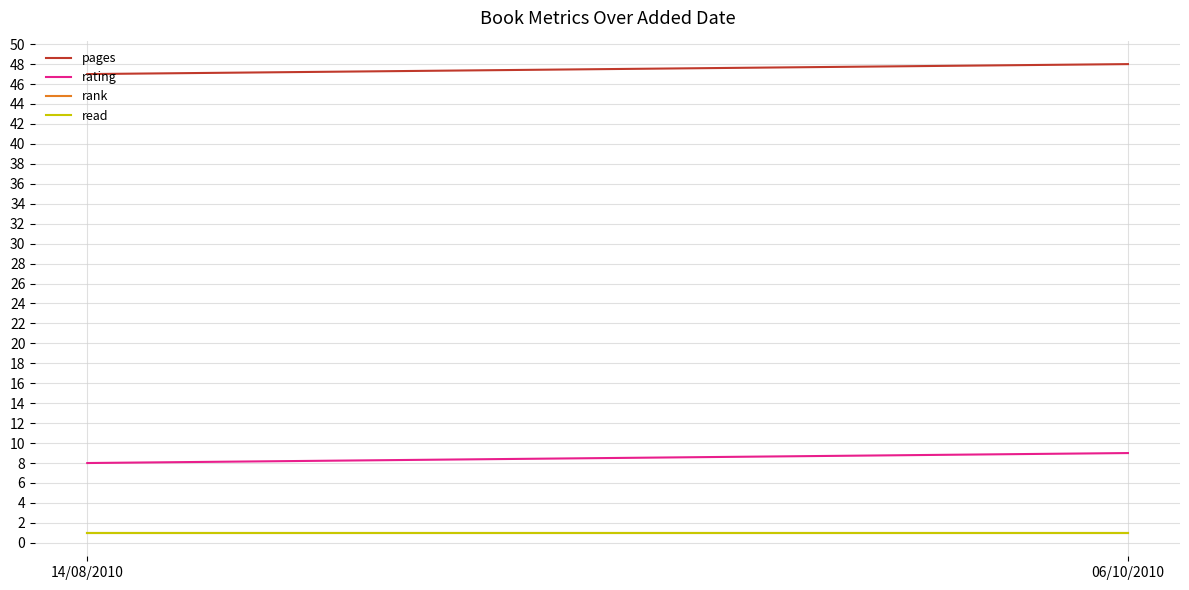

At how many categories does at least one series exceed 1?

2